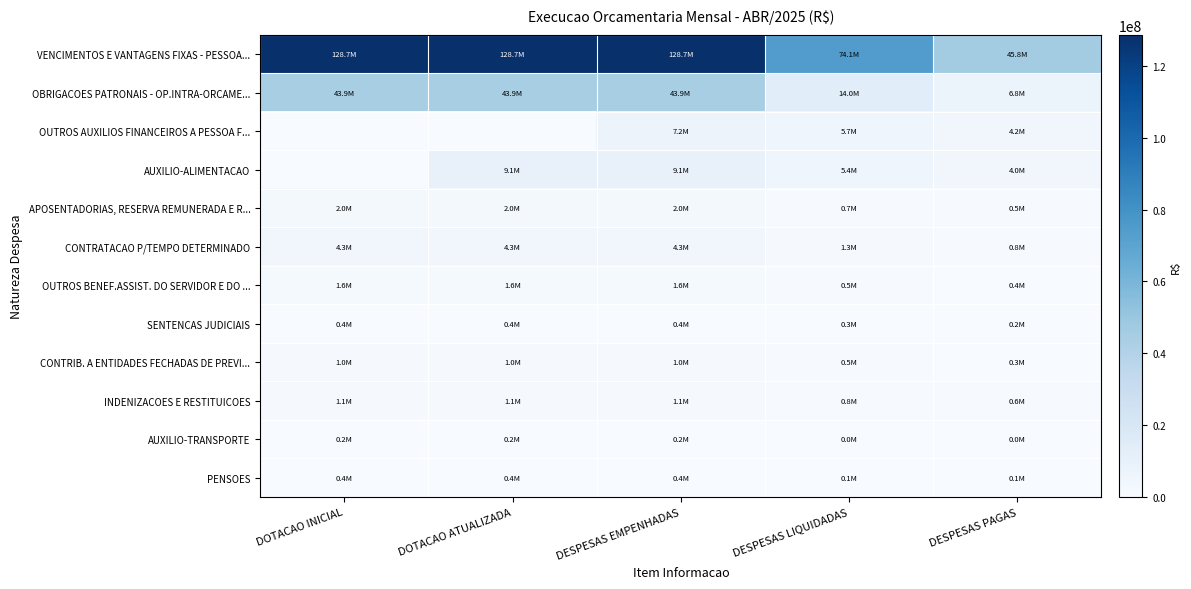

What is the difference between the highest and lowest values at DOTACAO INICIAL?

128668955.5